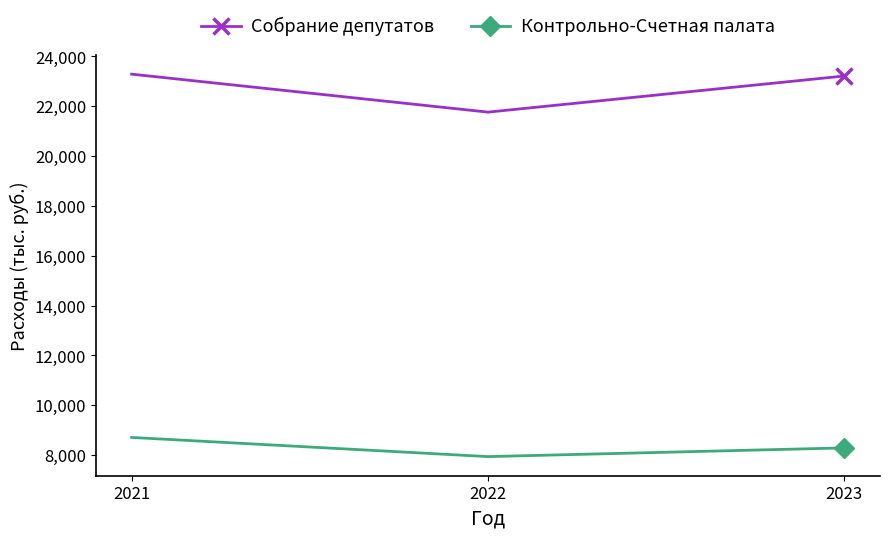

At which label does Контрольно-Счетная палата reach its peak?

2021